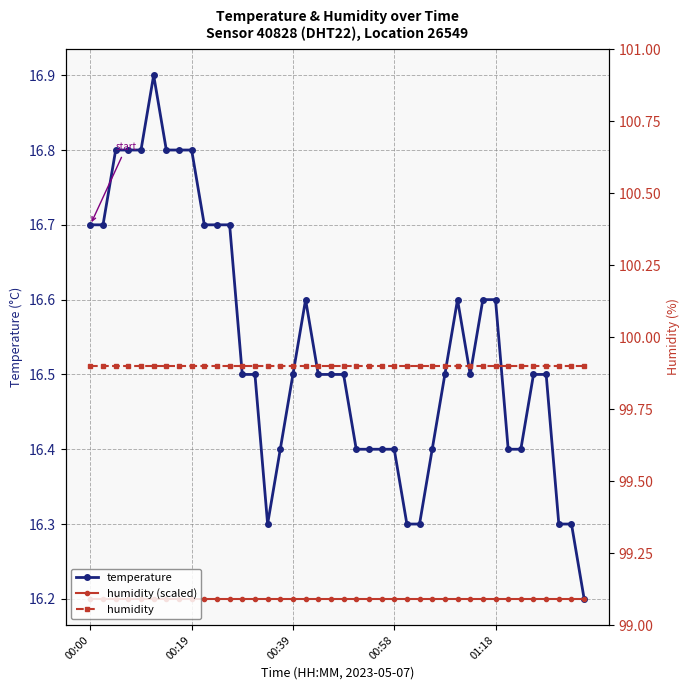

Which label corresponds to the largest value in the chart?

00:00